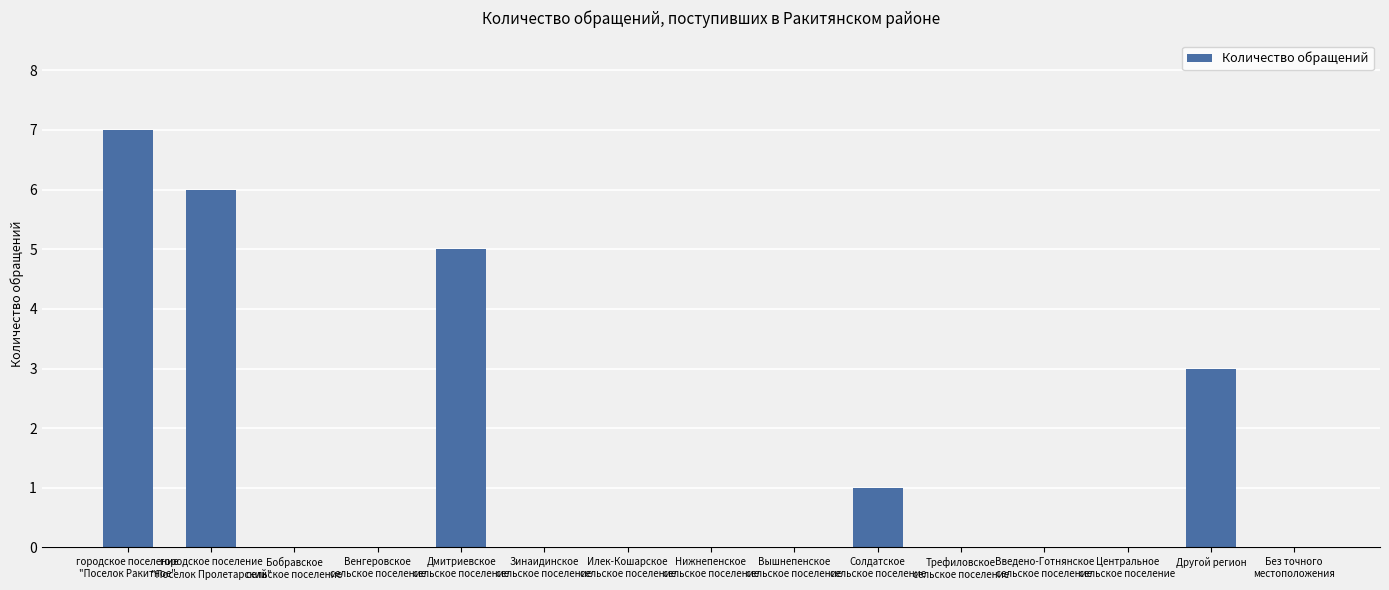

How many data points does each series have?

15